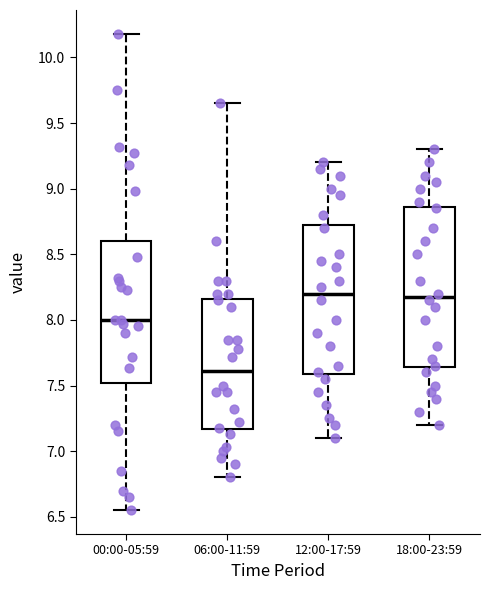

Where does the lower whisker of the box for 06:00-11:59 end on the y-axis? The values are not printed on the chart, so give them approximately, as read against the axis.

6.80